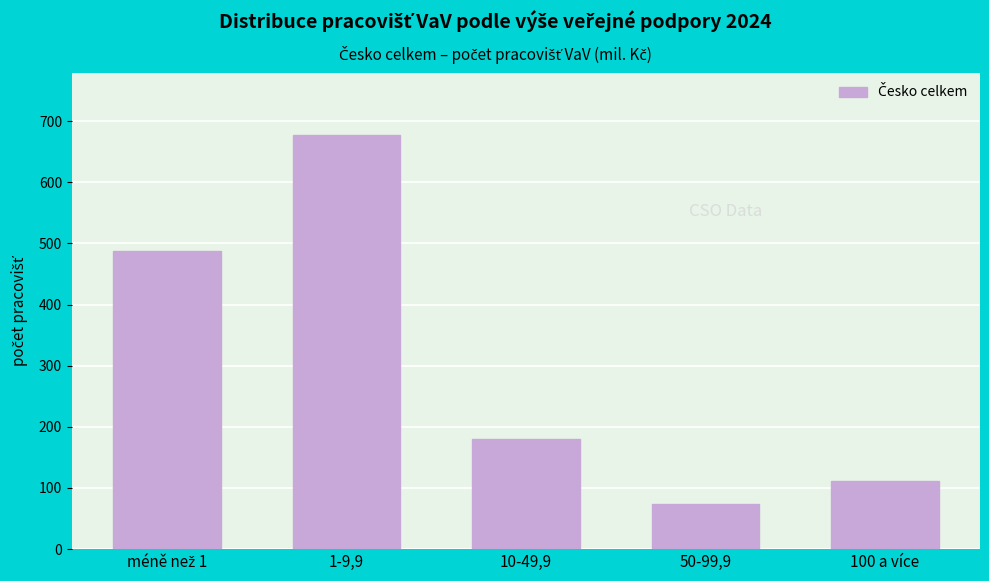

Reading left to right, list all the values displayed in this chart.

487	677	180	73	112